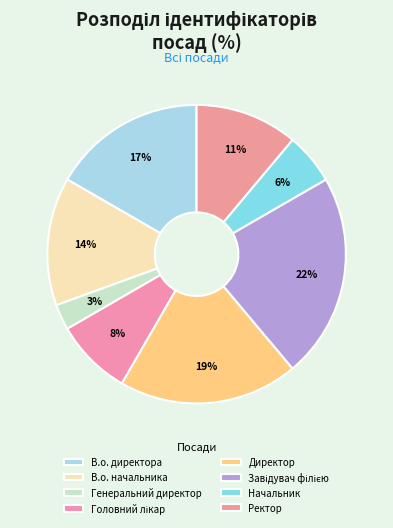

Count the number of slices in the pie.

8